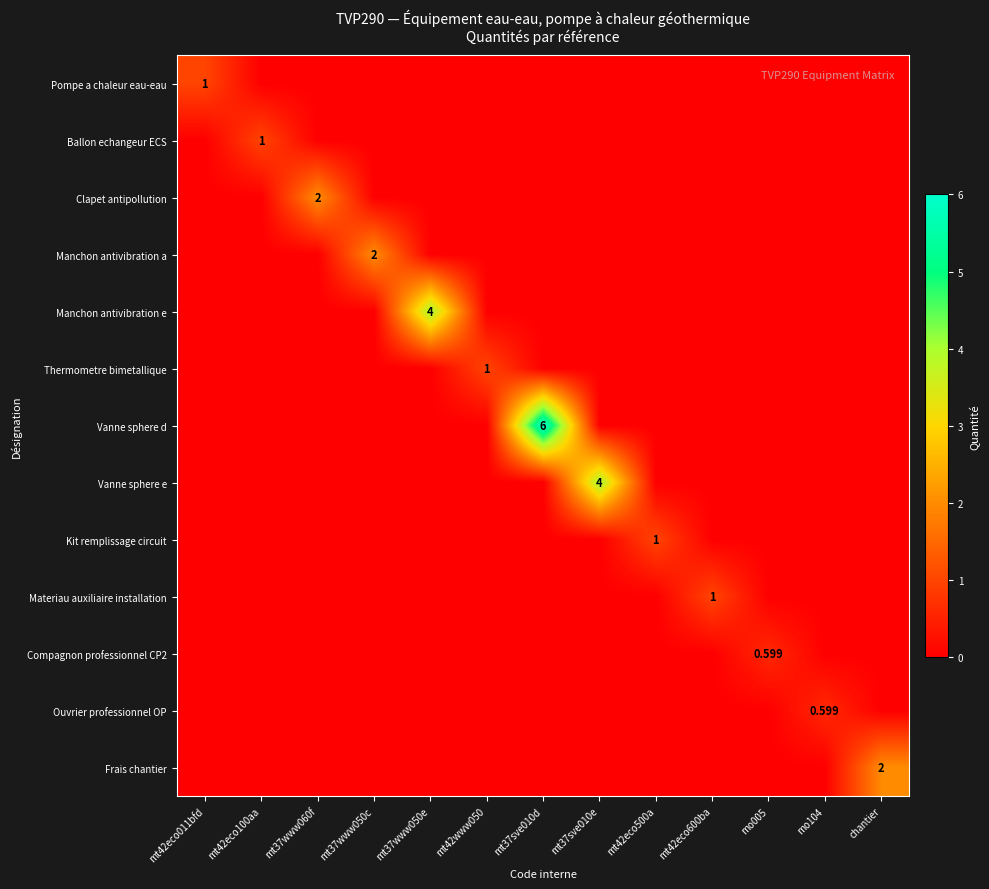

True or false: Ouvrier professionnel OP has a value of 0.0 at mt42www050.

True